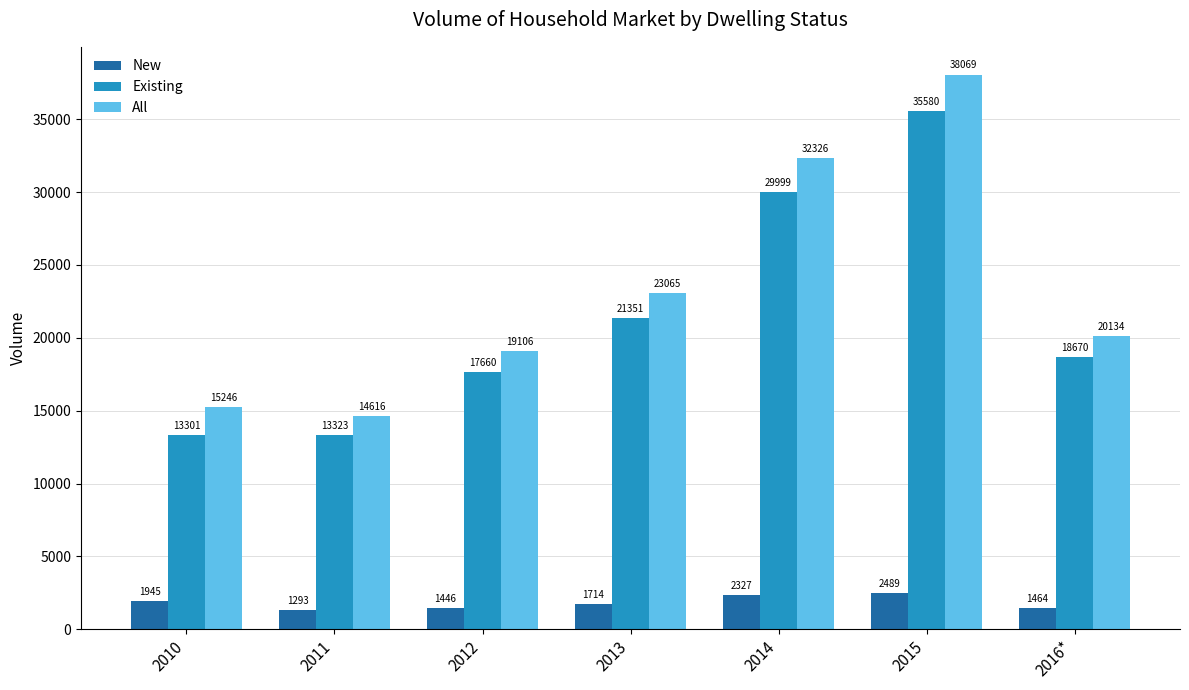

What are all the series names shown in the legend?

New, Existing, All